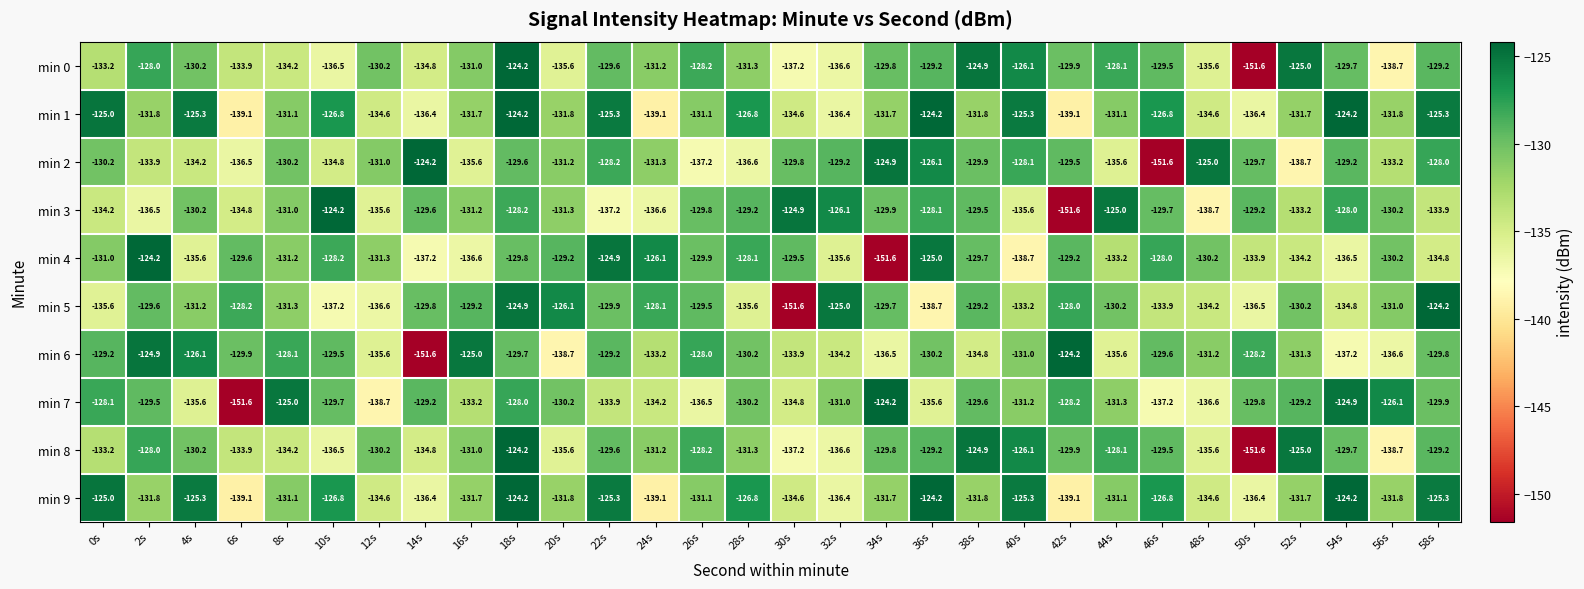

What is the lowest value of the min 9 series?

-139.1